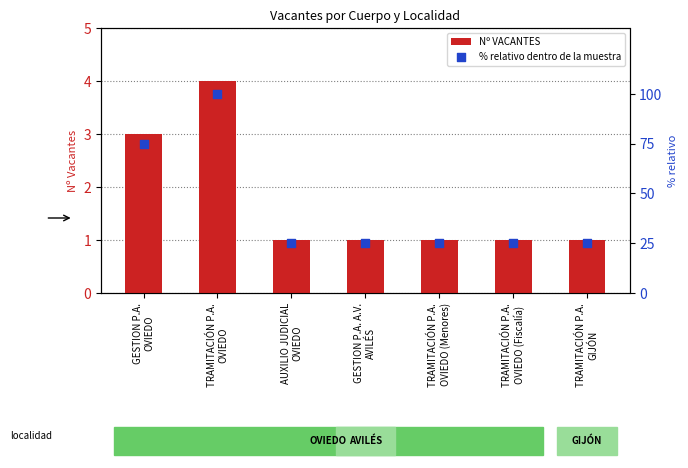

Which series has the largest total across all categories?

% relativo dentro de la muestra